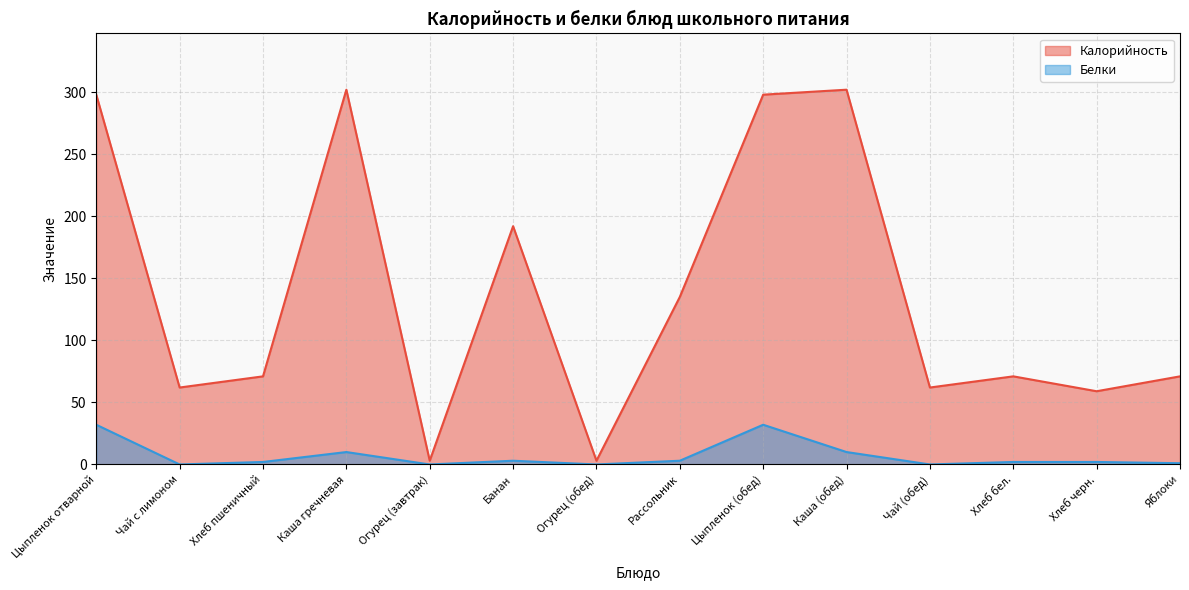

At which category does Белки reach its first local peak?

Каша гречневая